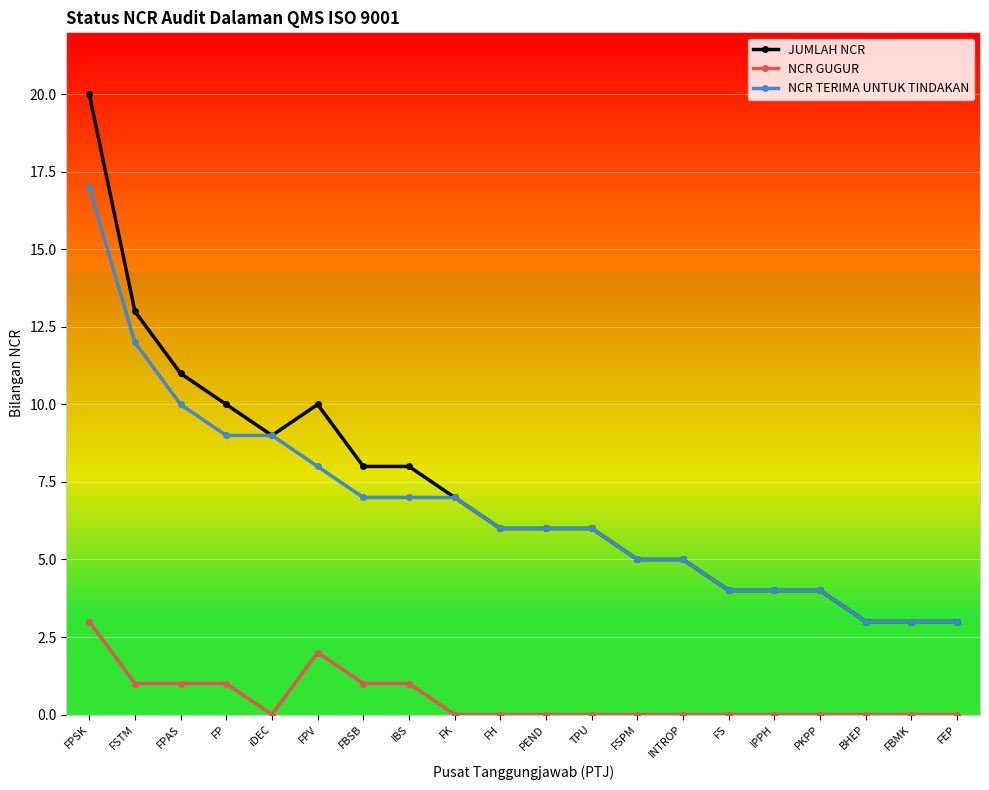

True or false: NCR GUGUR and NCR TERIMA UNTUK TINDAKAN intersect in this chart.

False